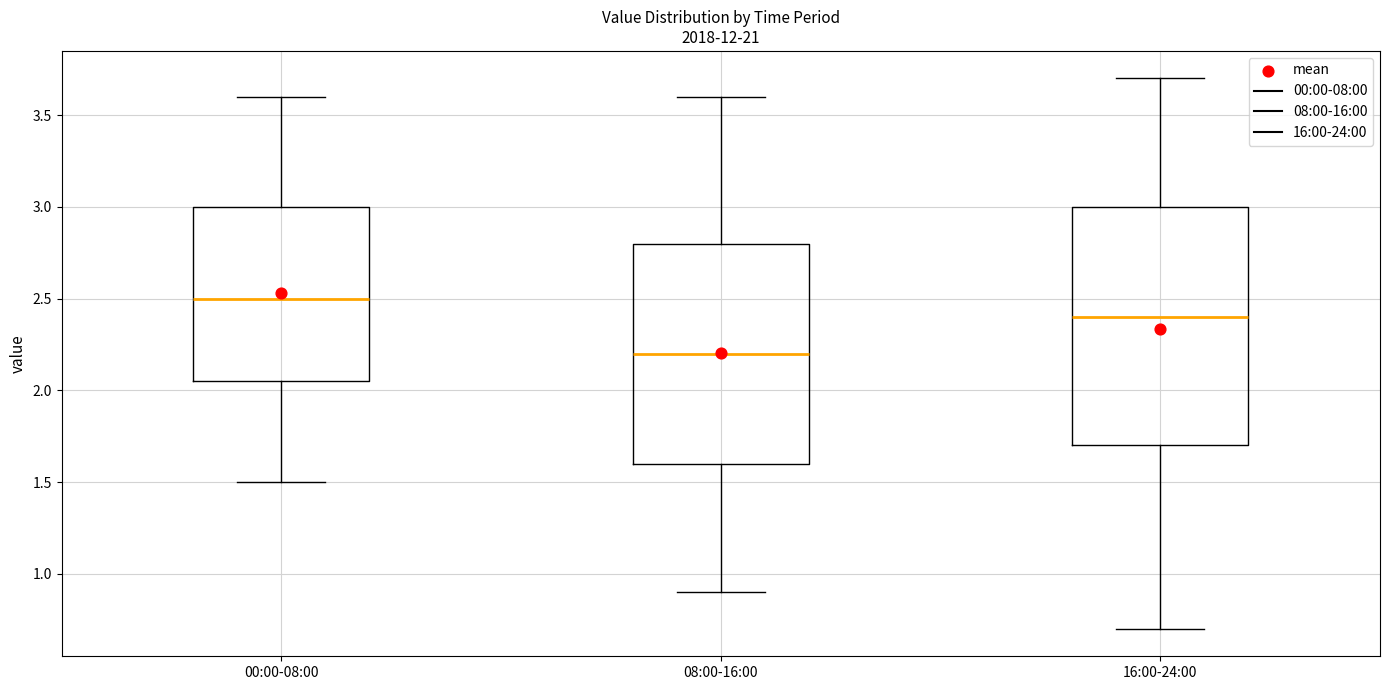

Reading left to right, read every box against the y-axis: the position of its median line, the range the box covers, and the ends of its whiskers. The values are not printed on the chart, so give them approximately, as read against the axis.

00:00-08:00: median 2.50, box 2.05 to 3.00, whiskers 1.50 to 3.60
08:00-16:00: median 2.20, box 1.60 to 2.80, whiskers 0.90 to 3.60
16:00-24:00: median 2.40, box 1.70 to 3.00, whiskers 0.70 to 3.70